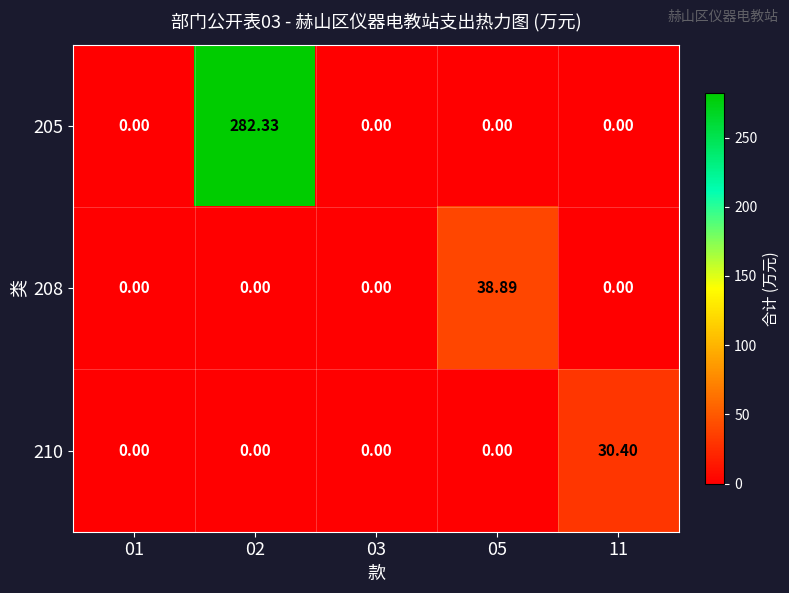

Is the value of 210 at 01 greater than the value of 205 at 02?

No